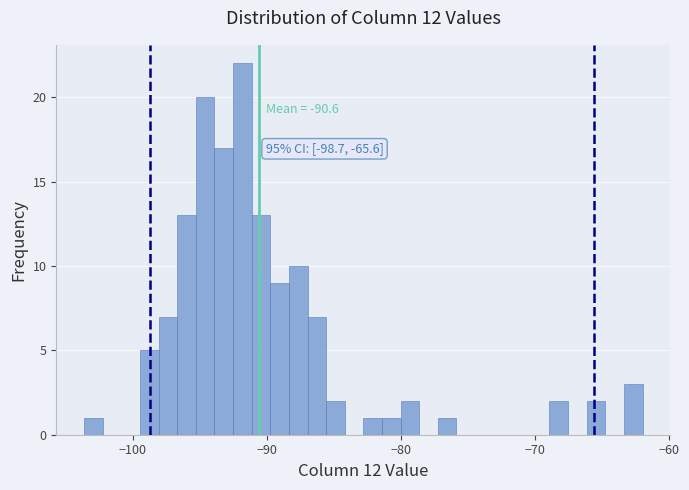

Read against the x-axis, roughly where is the centre of the tallest bar?

-92